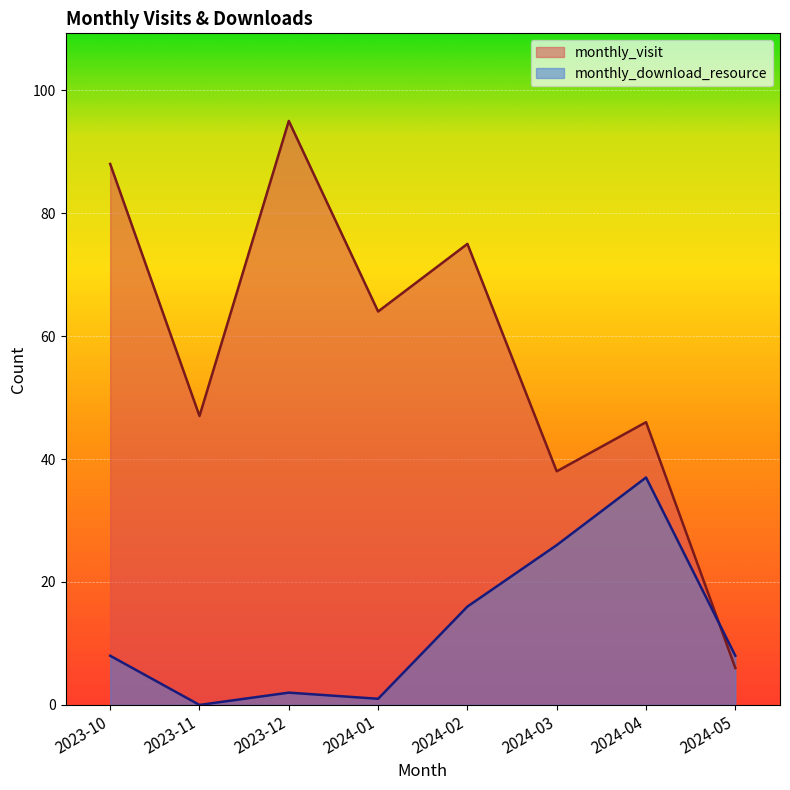

What is the value of the monthly_download_resource point at the 4th from the left?

1